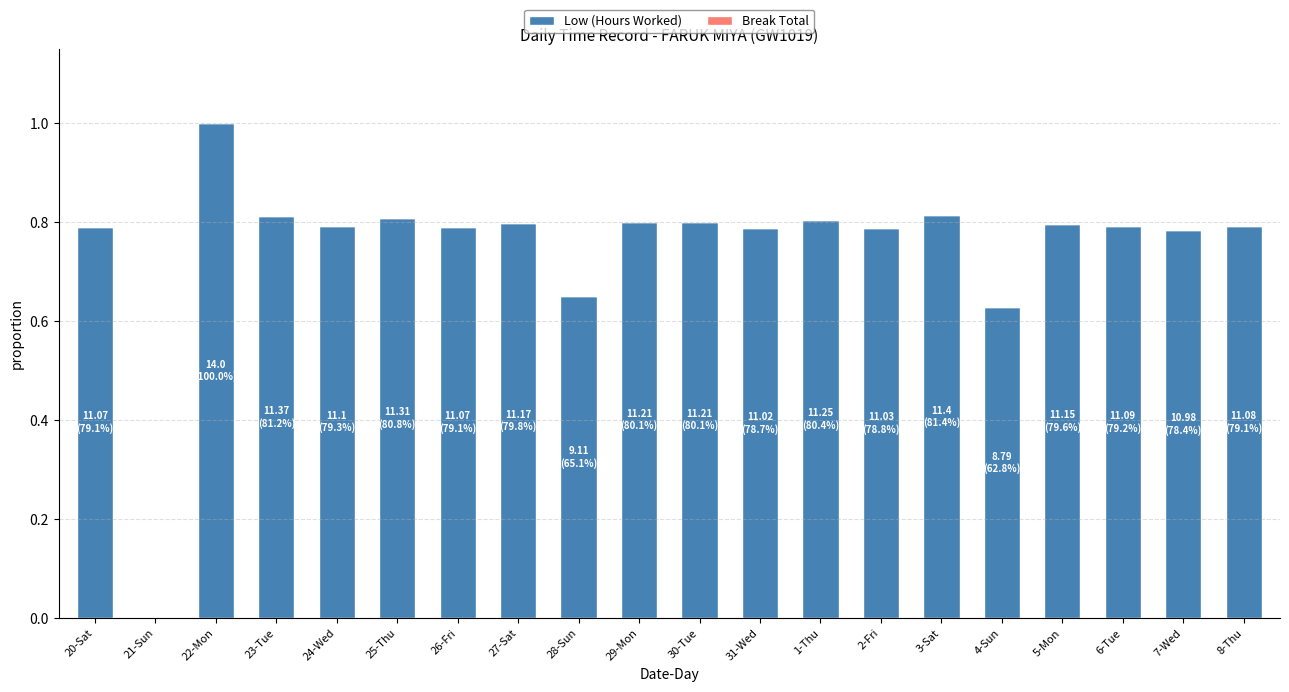

What is the sum of the values at 7-Wed and 8-Thu?

1.6